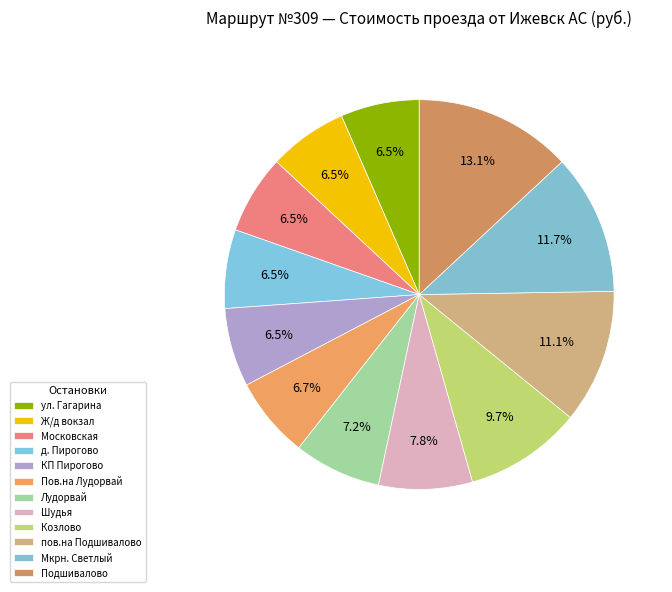

To the nearest percent, what is the combined percentage of Пов.на Лудорвай and Лудорвай?

14%